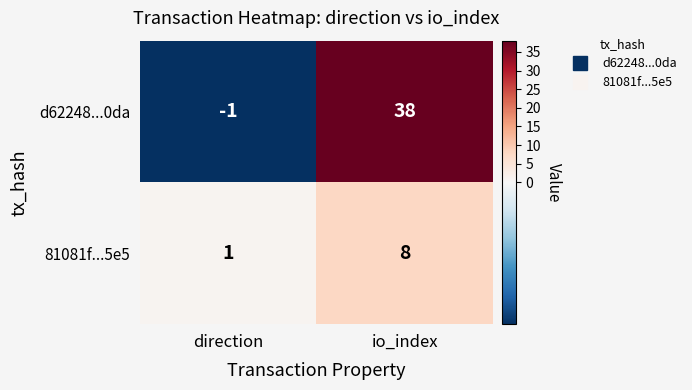

What is the approximate value of d62248...0da at io_index, to the nearest 10?

40